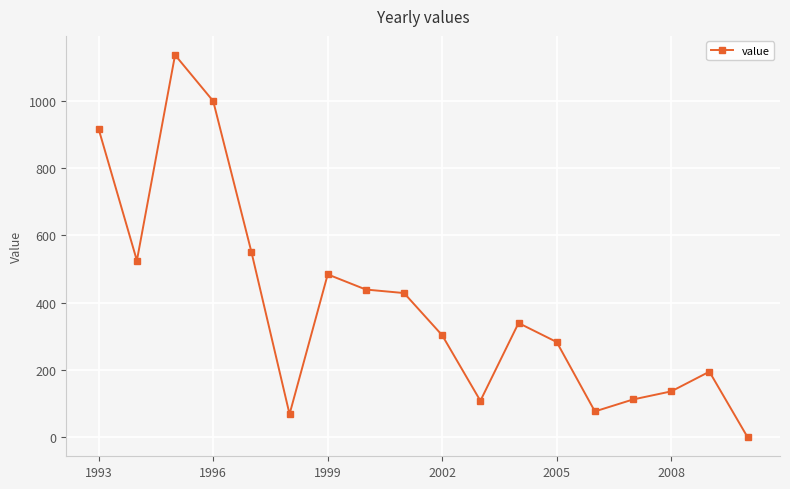

What is the value of the 4th point from the left?

999.2